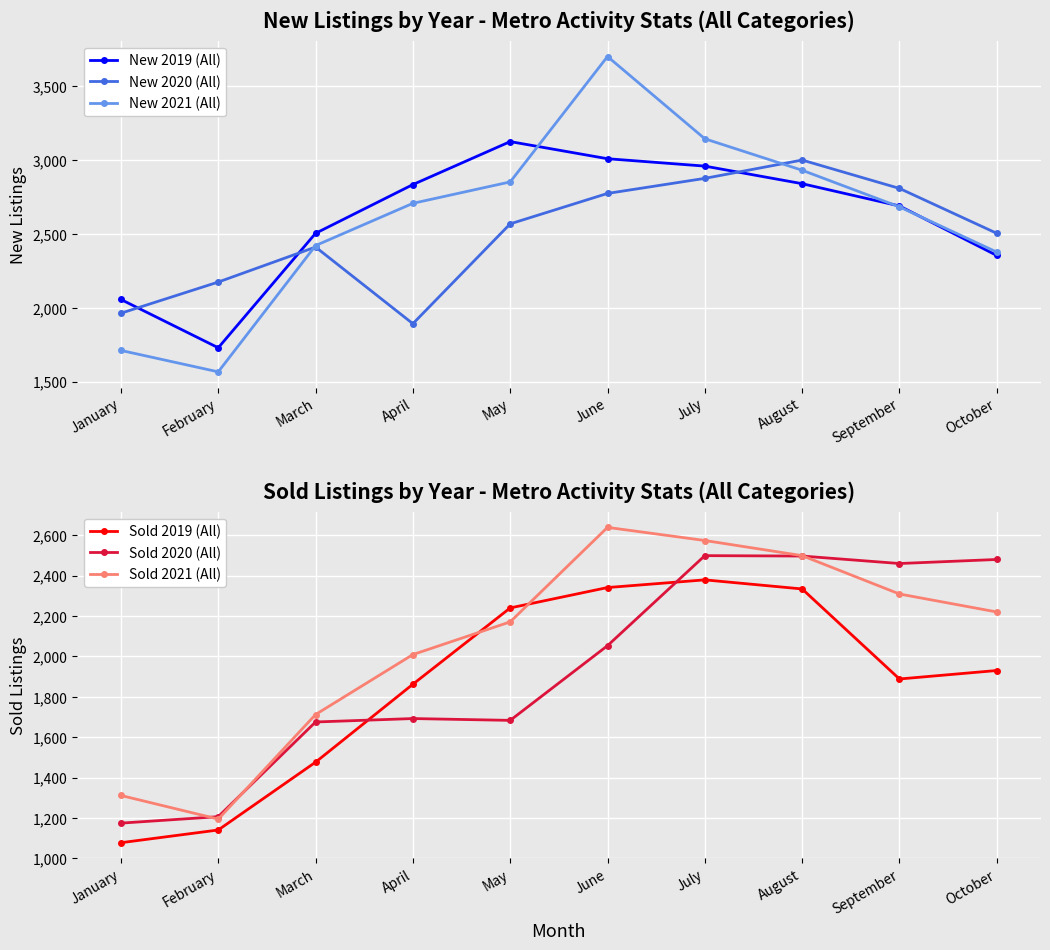

In New 2019 (All), how many points are lower than both neighbors (excluding endpoints)?

1